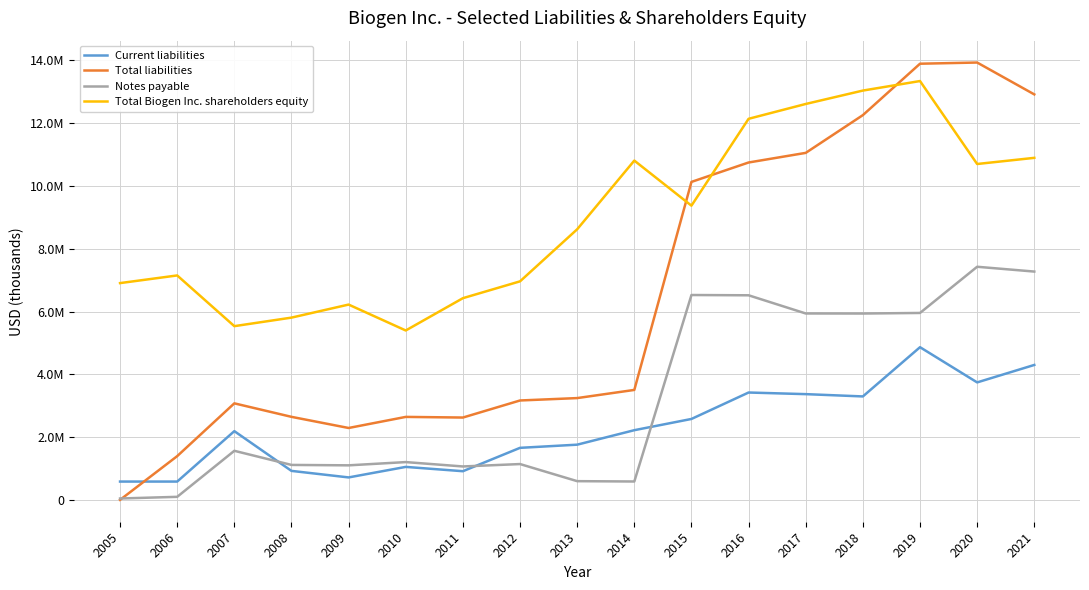

Is it true that Current liabilities equals 2219706 at 2014?

True